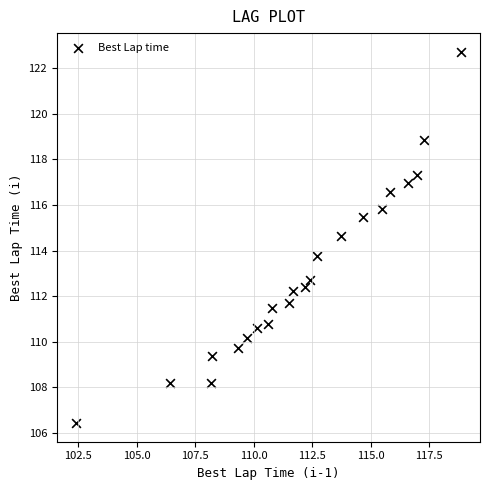

What Y value in the scatter plot is closest to 114?

113.7